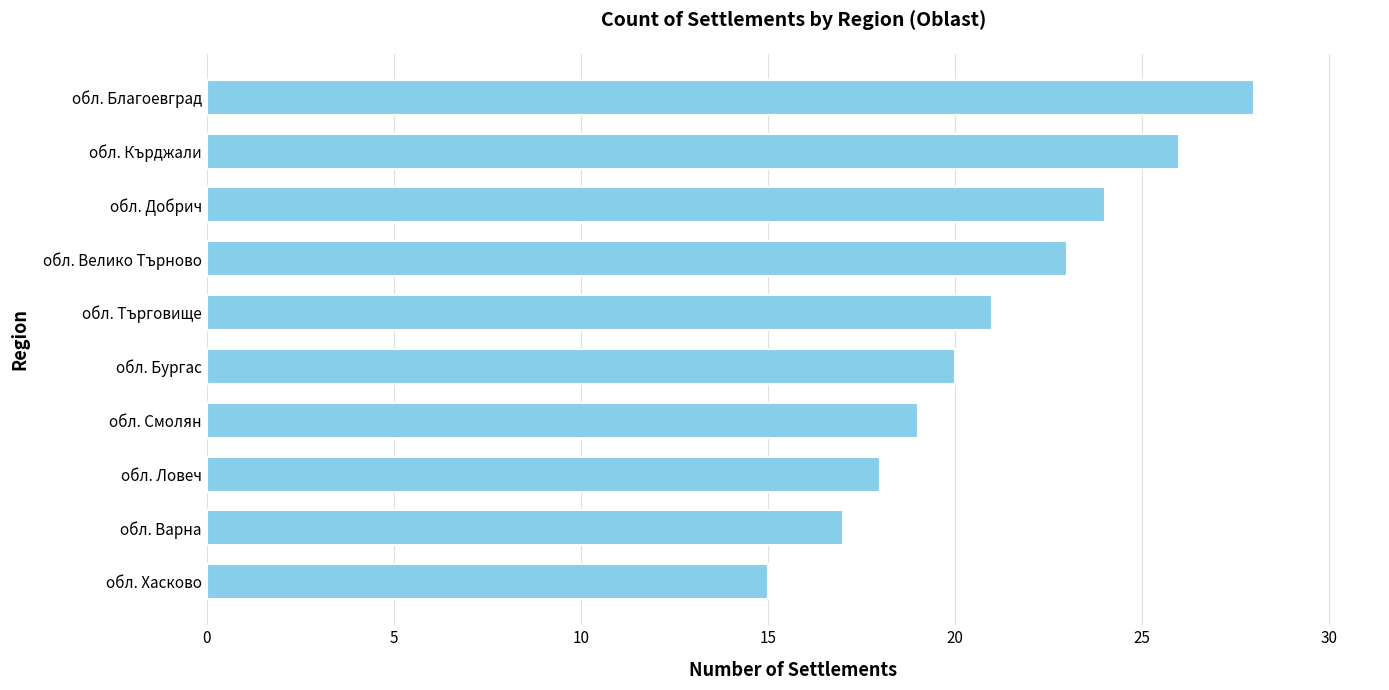

Rank the categories by value from lowest to highest.

обл. Хасково, обл. Варна, обл. Ловеч, обл. Смолян, обл. Бургас, обл. Търговище, обл. Велико Търново, обл. Добрич, обл. Кърджали, обл. Благоевград